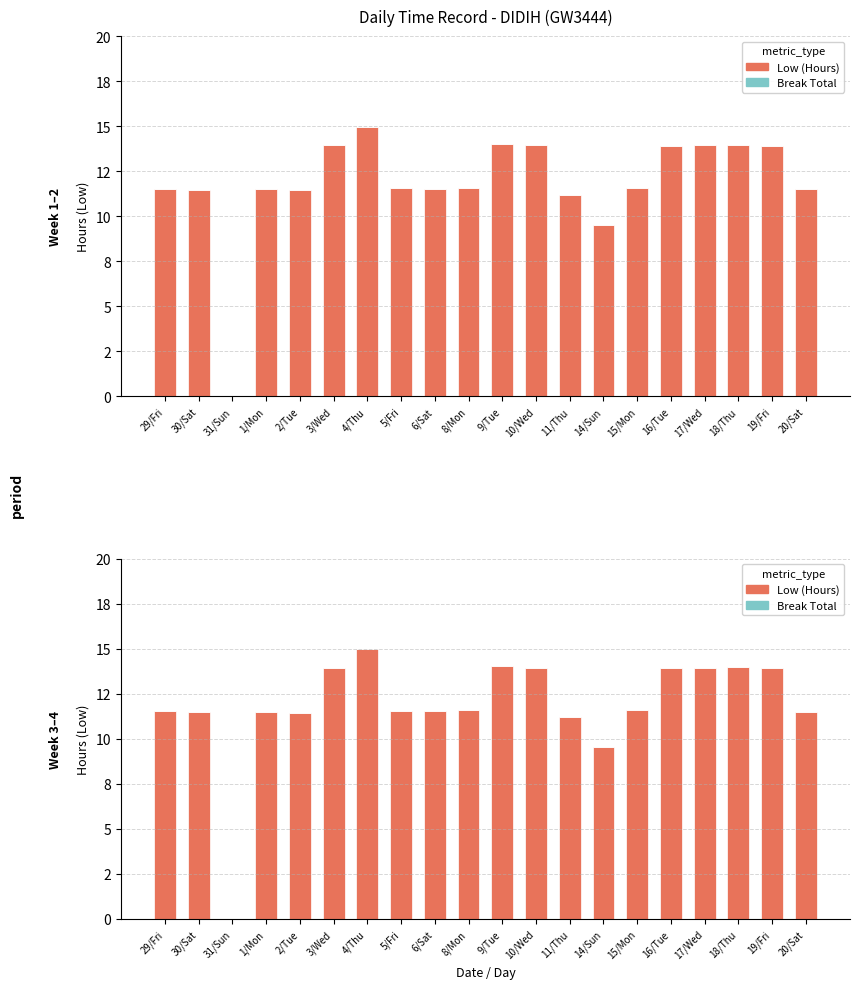

Which series has the largest total across all categories?

Low (Hours)